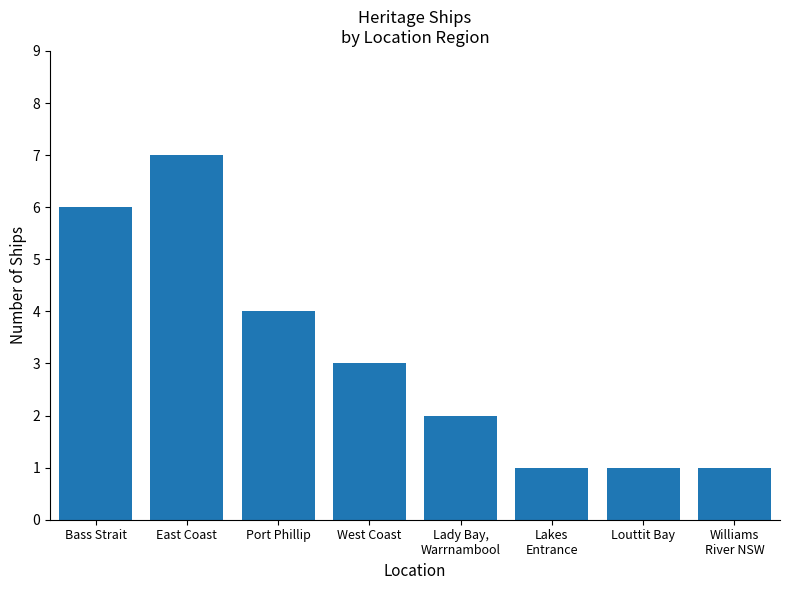

Where is the data nearest to the value 4?

Port Phillip